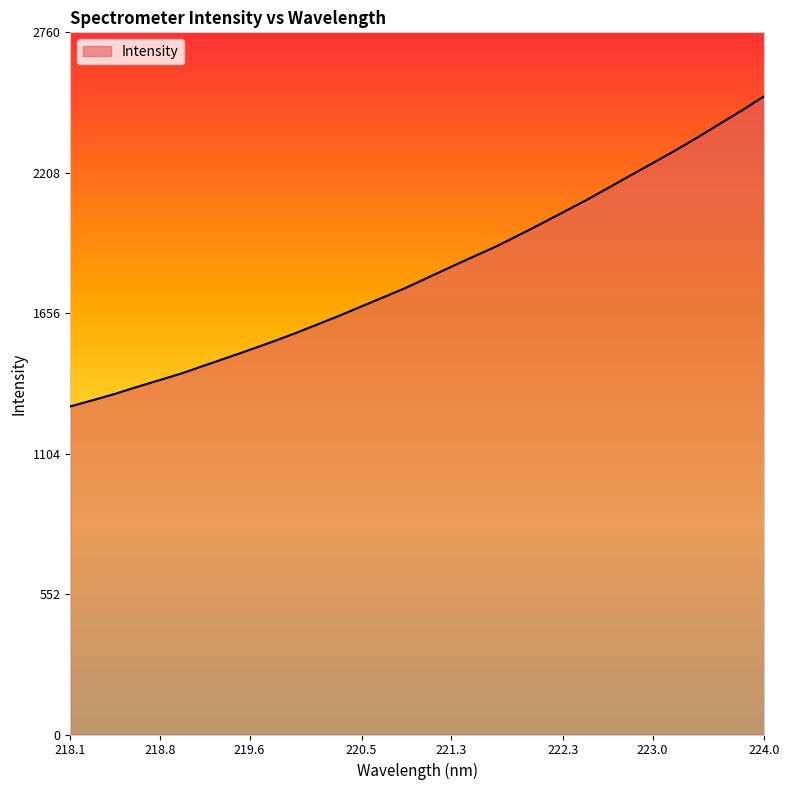

What is the maximum value shown in the chart?

2509.8